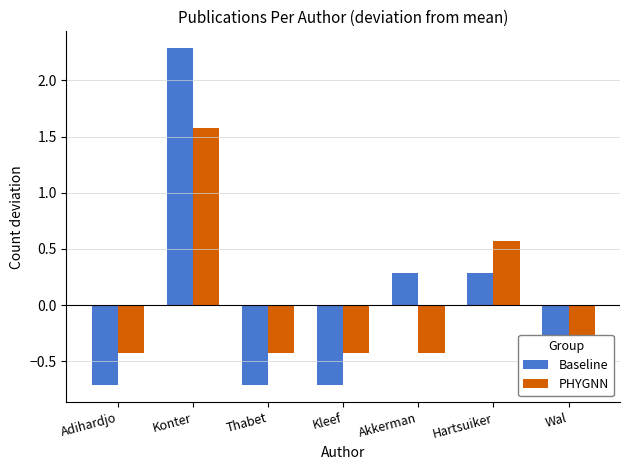

What are all the series names shown in the legend?

Baseline, PHYGNN